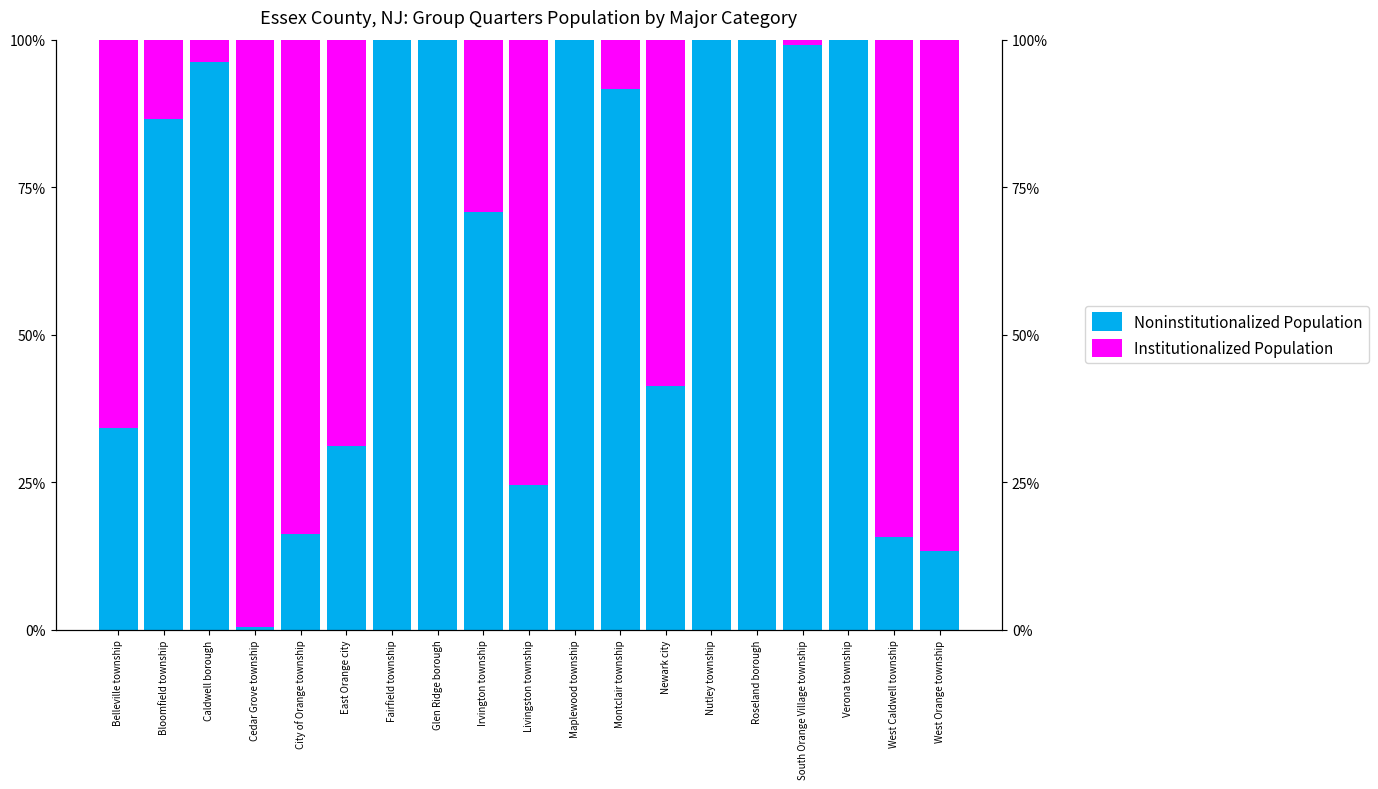

Which series has the largest range (max minus min)?

Institutionalized Population